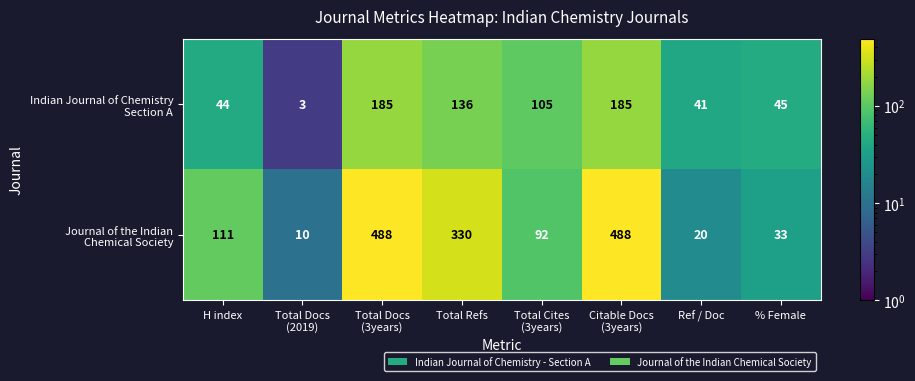

What is the greatest value displayed?

488